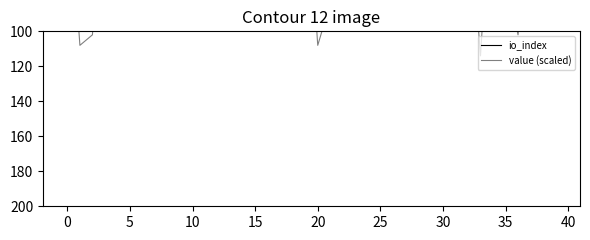

At which category is the sum across all series the highest?

33